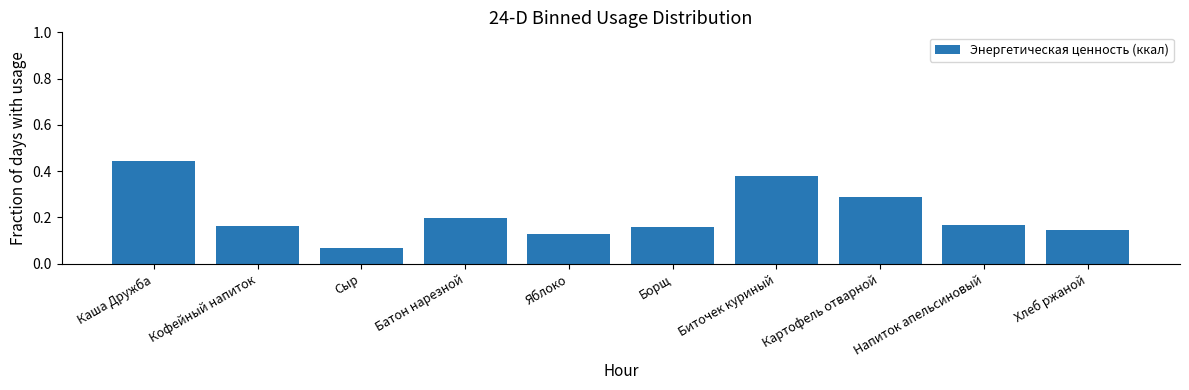

Which has a higher value, Напиток апельсиновый or Хлеб ржаной?

Напиток апельсиновый